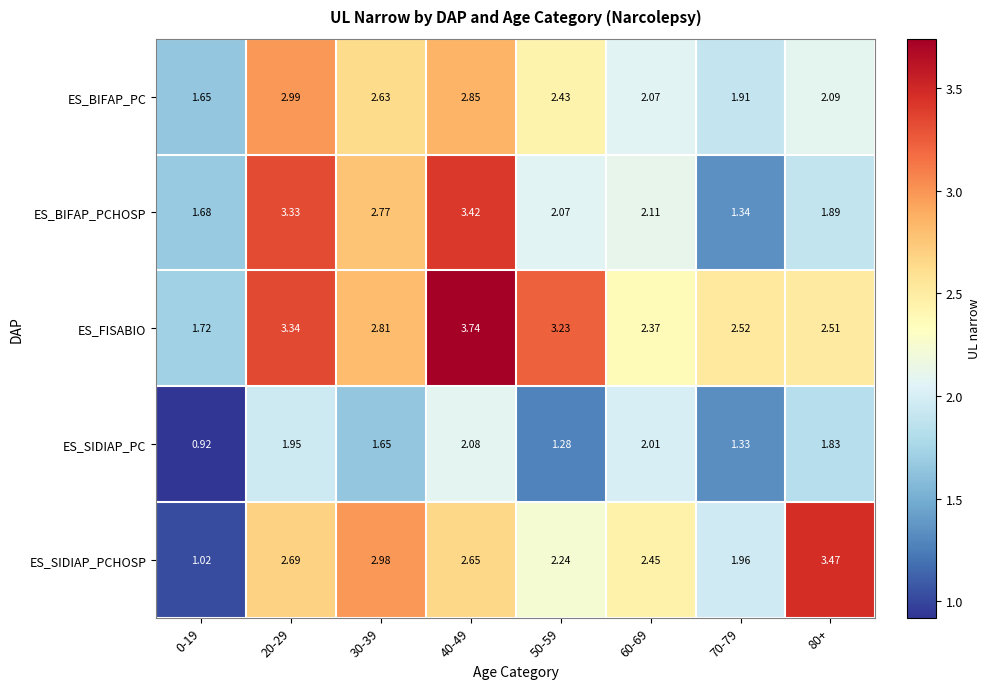

Which series has the largest total across all categories?

ES_FISABIO